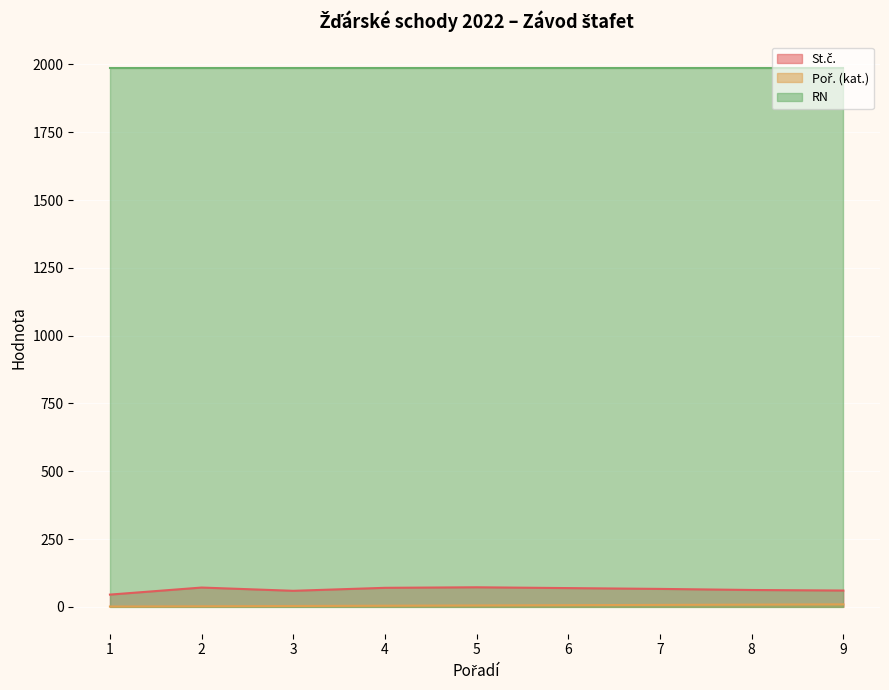

Which series has the largest total across all categories?

RN